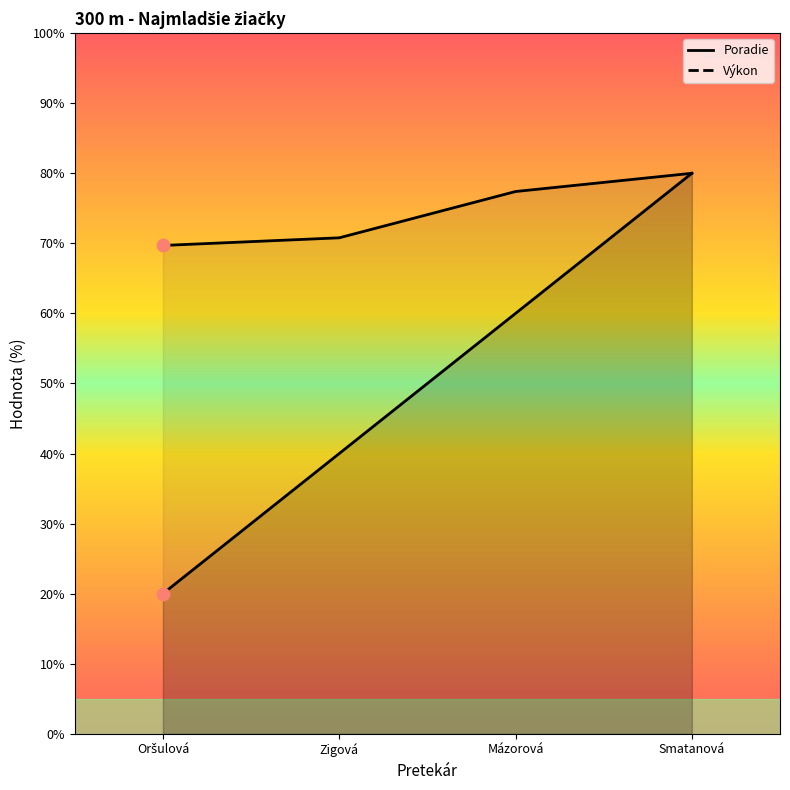

Which series has the largest Y range (max minus min)?

Poradie